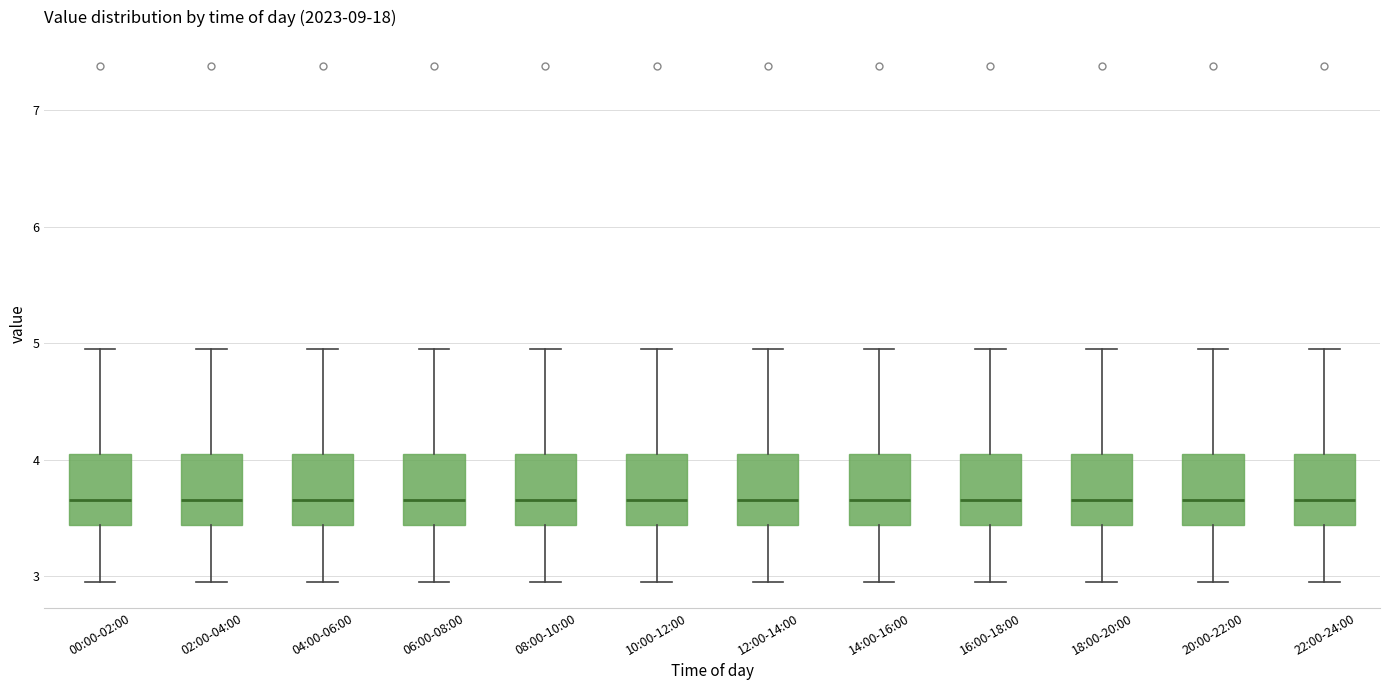

Reading left to right, transcribe this box plot: for each box, give where its median line is, the range the box spans, and where its two whiskers end, as read against the y-axis. The values are not printed on the chart, so give them approximately, as read against the axis.

00:00-02:00: median 3.7, box 3.4 to 4.0, whiskers 3.0 to 5.0
02:00-04:00: median 3.7, box 3.4 to 4.0, whiskers 3.0 to 5.0
04:00-06:00: median 3.7, box 3.4 to 4.0, whiskers 3.0 to 5.0
06:00-08:00: median 3.7, box 3.4 to 4.0, whiskers 3.0 to 5.0
08:00-10:00: median 3.7, box 3.4 to 4.0, whiskers 3.0 to 5.0
10:00-12:00: median 3.7, box 3.4 to 4.0, whiskers 3.0 to 5.0
12:00-14:00: median 3.7, box 3.4 to 4.0, whiskers 3.0 to 5.0
14:00-16:00: median 3.7, box 3.4 to 4.0, whiskers 3.0 to 5.0
16:00-18:00: median 3.7, box 3.4 to 4.0, whiskers 3.0 to 5.0
18:00-20:00: median 3.7, box 3.4 to 4.0, whiskers 3.0 to 5.0
20:00-22:00: median 3.7, box 3.4 to 4.0, whiskers 3.0 to 5.0
22:00-24:00: median 3.7, box 3.4 to 4.0, whiskers 3.0 to 5.0